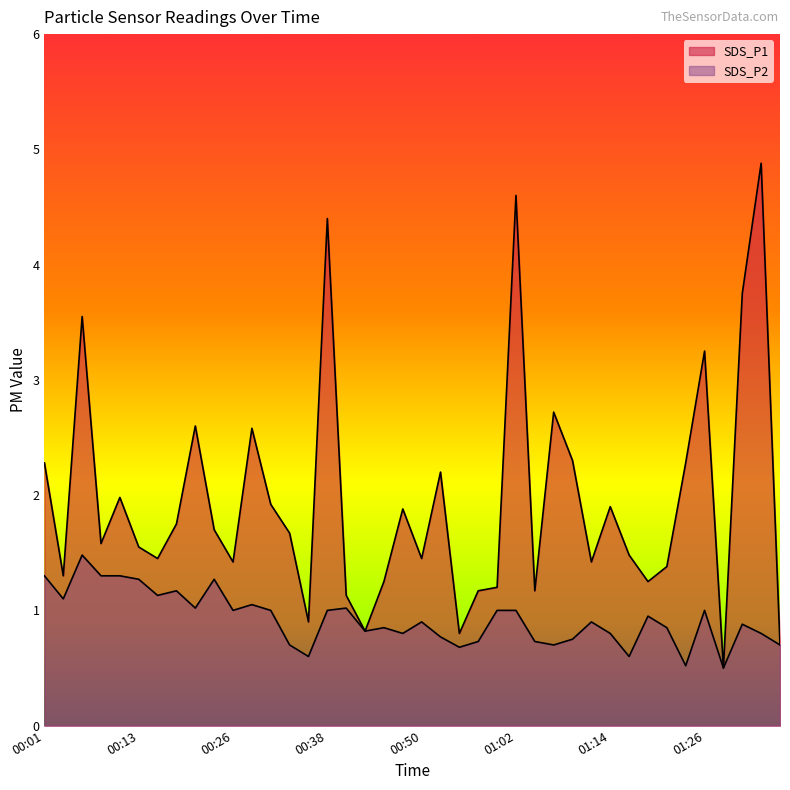

True or false: SDS_P1 and SDS_P2 intersect in this chart.

False